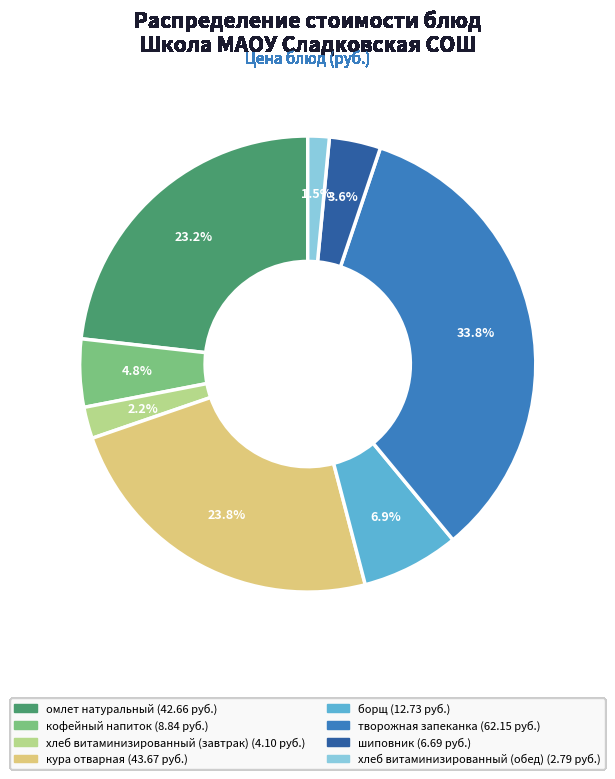

To the nearest percent, what portion does хлеб витаминизированный (завтрак) represent?

2%